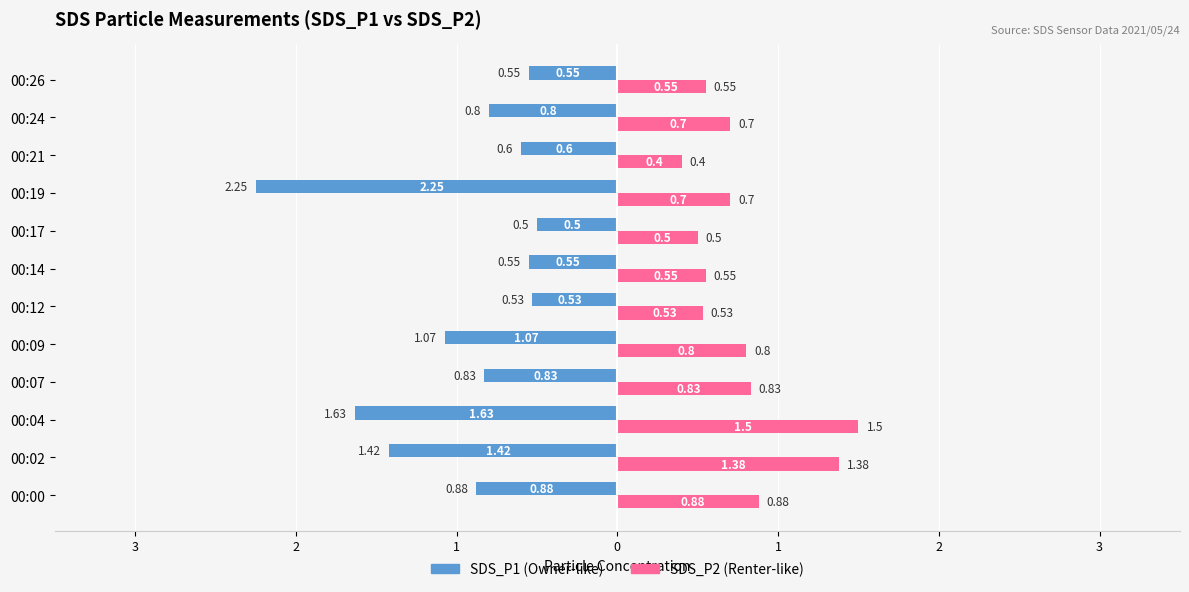

Is it true that SDS_P1 equals -1.1 at 00:21?

False